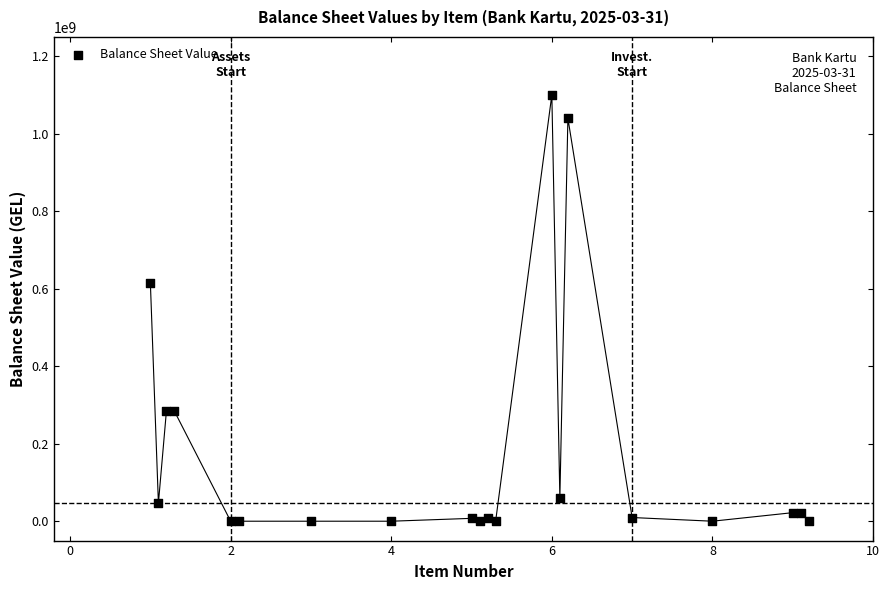

What Y value in the scatter plot is closest to 550207047?

614885522.8